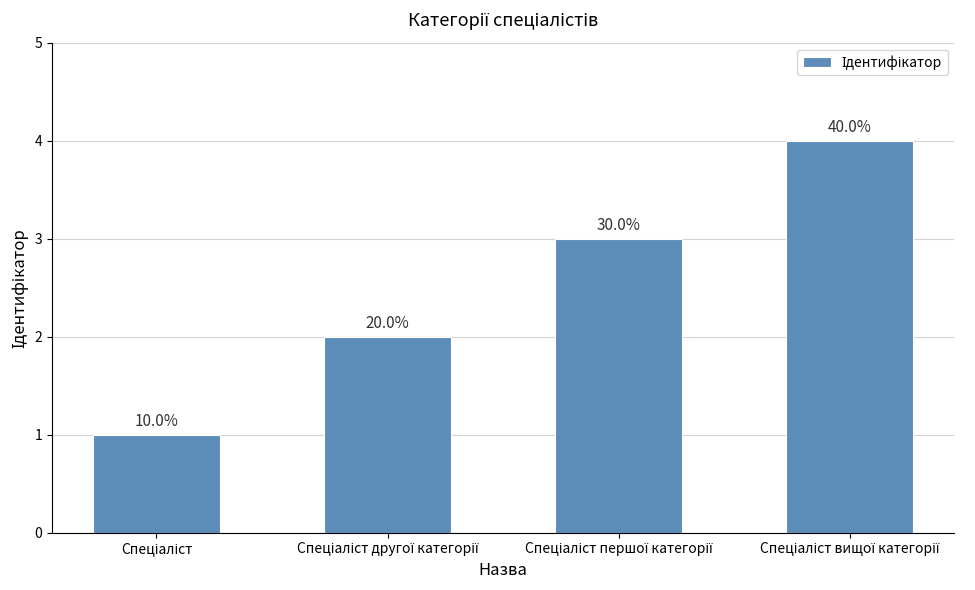

Reading left to right, list all the values displayed in this chart.

Спеціаліст=1	Спеціаліст другої категорії=2	Спеціаліст першої категорії=3	Спеціаліст вищої категорії=4